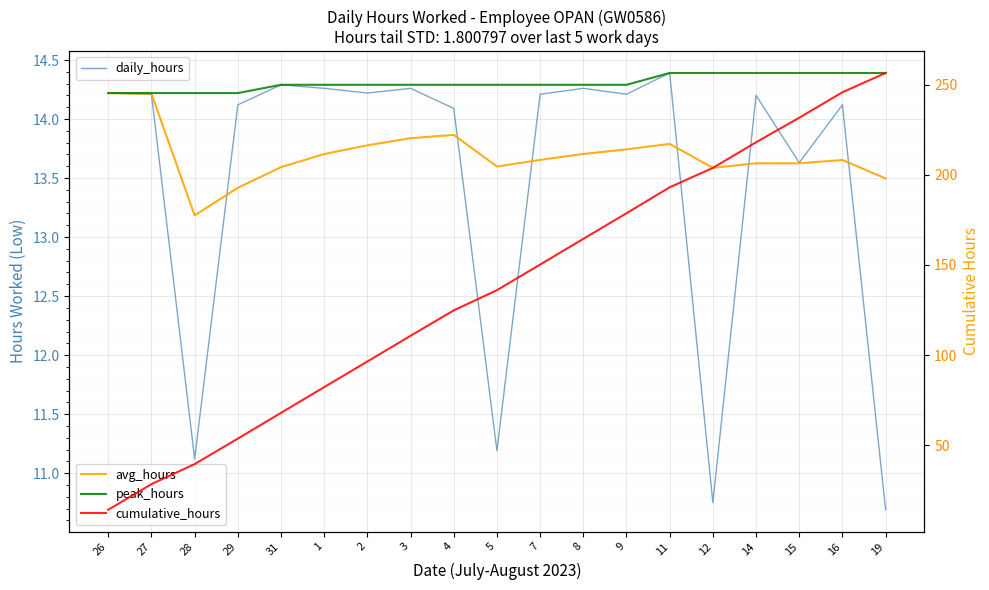

True or false: avg_hours and peak_hours cross at least once.

False